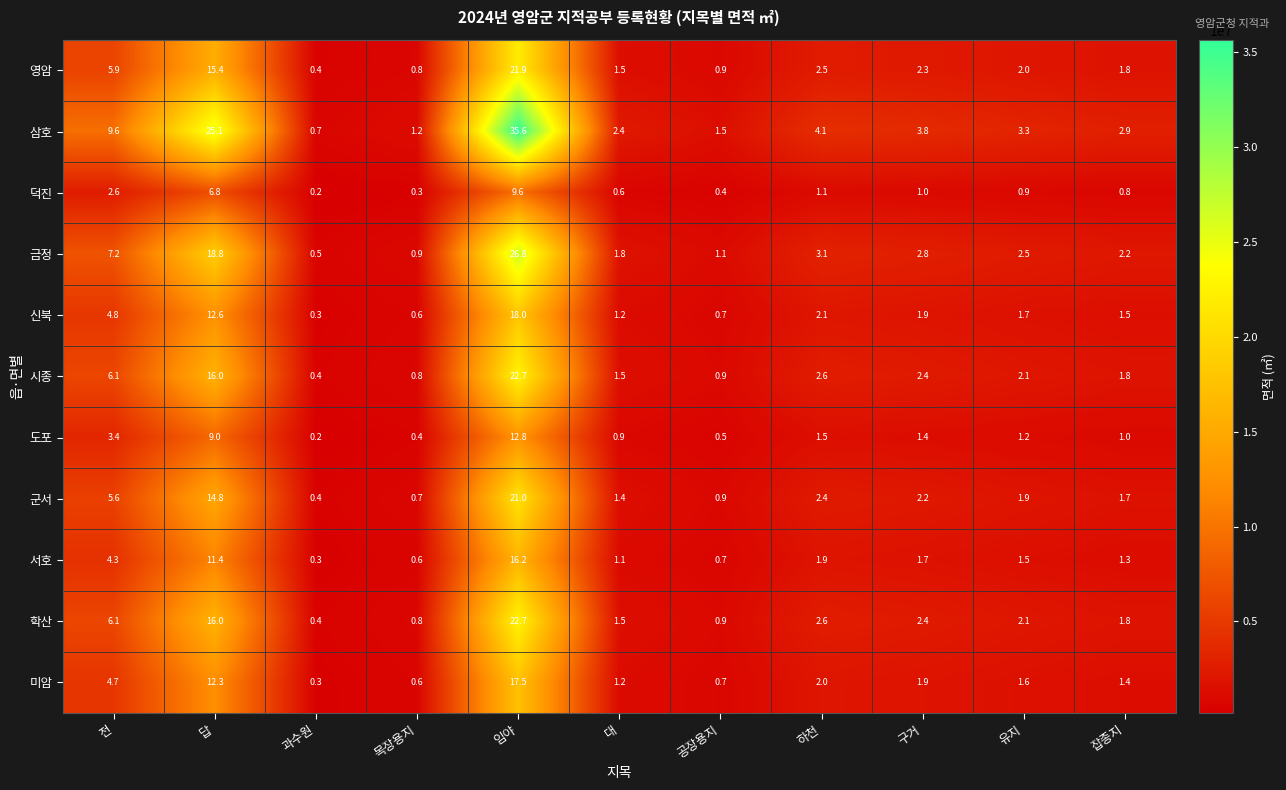

Read the 도포 value at 답.

9.0